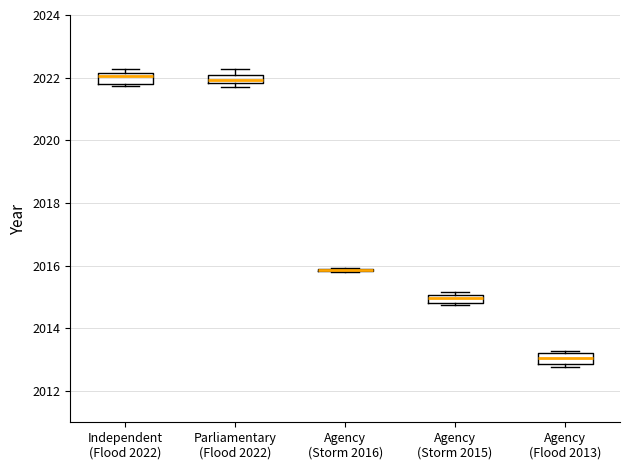

Where does the median line of the box for Agency (Flood 2013) sit on the y-axis? The values are not printed on the chart, so give them approximately, as read against the axis.

2013.0